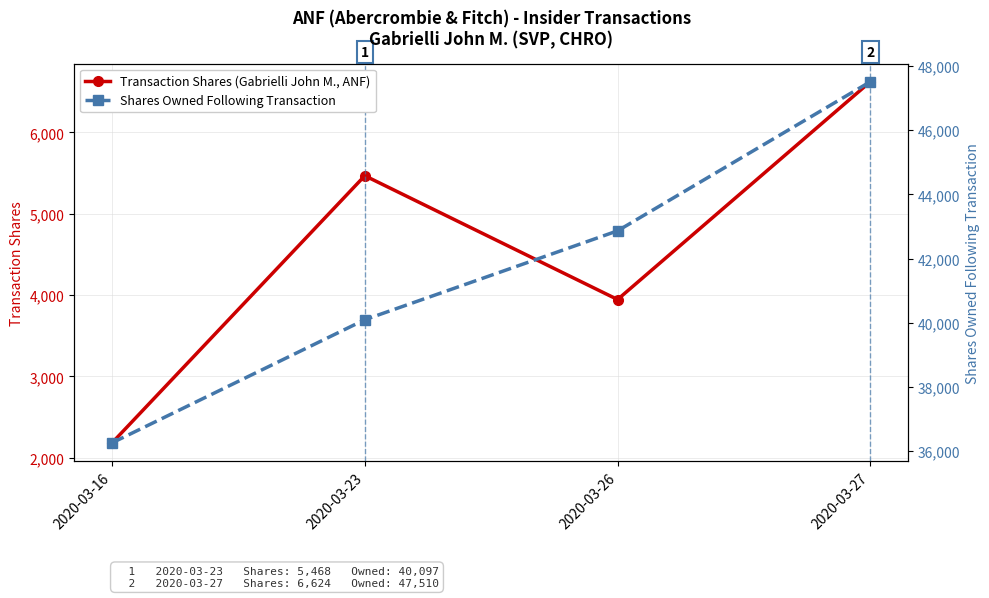

Rank the categories by Transaction Shares (Gabrielli John M., ANF) value from highest to lowest.

2020-03-27, 2020-03-23, 2020-03-26, 2020-03-16